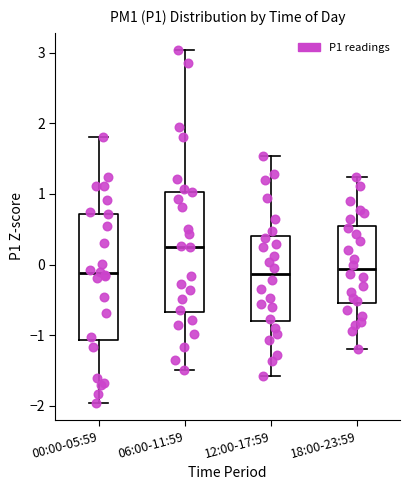

Reading left to right, transcribe this box plot: for each box, give where its median line is, the range the box spans, and where its two whiskers end, as read against the y-axis. The values are not printed on the chart, so give them approximately, as read against the axis.

00:00-05:59: median -0.1, box -1.1 to 0.7, whiskers -2.0 to 1.8
06:00-11:59: median 0.3, box -0.7 to 1.0, whiskers -1.5 to 3.0
12:00-17:59: median -0.1, box -0.8 to 0.4, whiskers -1.6 to 1.5
18:00-23:59: median -0.1, box -0.5 to 0.5, whiskers -1.2 to 1.2